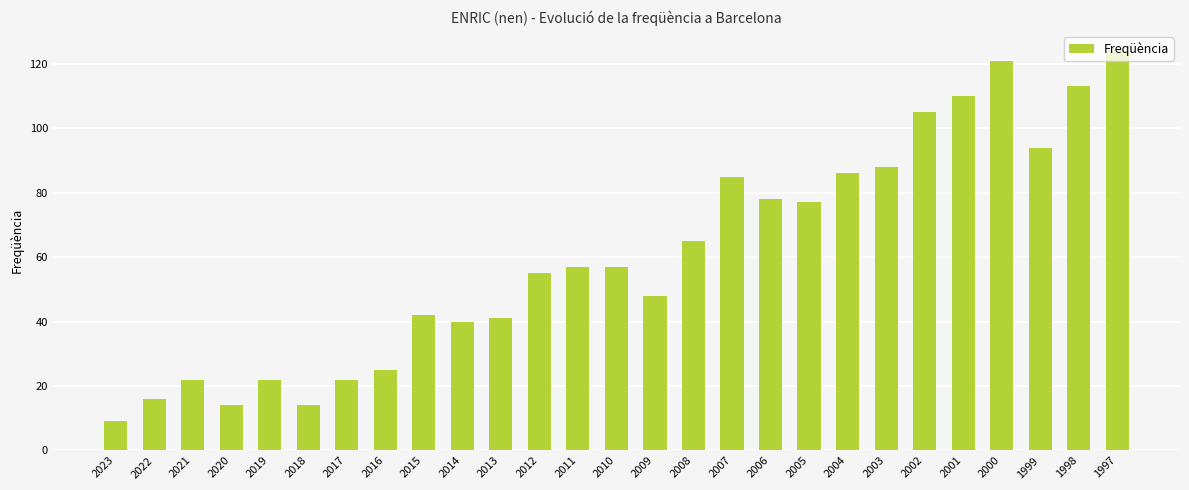

Reading left to right, what are all the values shown in this chart?

9	16	22	14	22	14	22	25	42	40	41	55	57	57	48	65	85	78	77	86	88	105	110	121	94	113	124